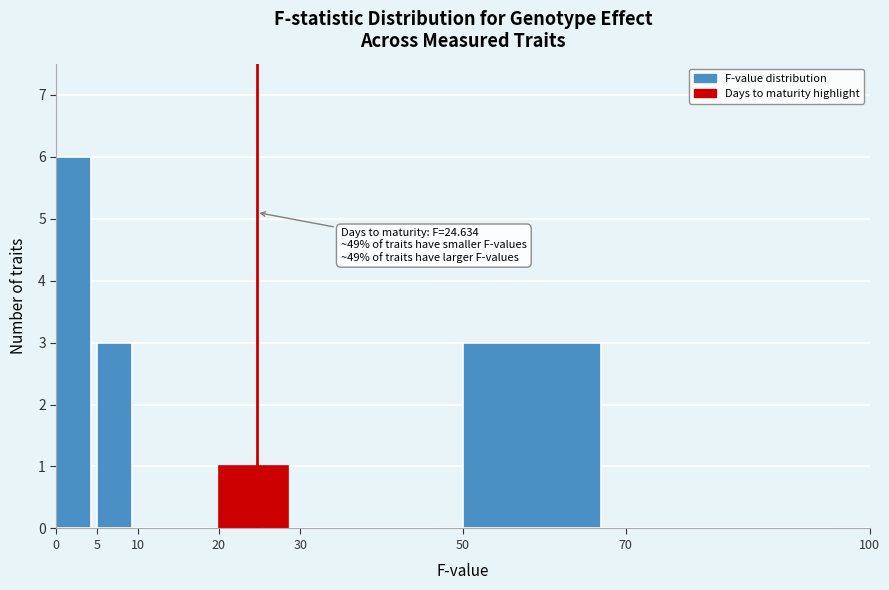

Which range on the x-axis has the tallest bar?

0 to 5